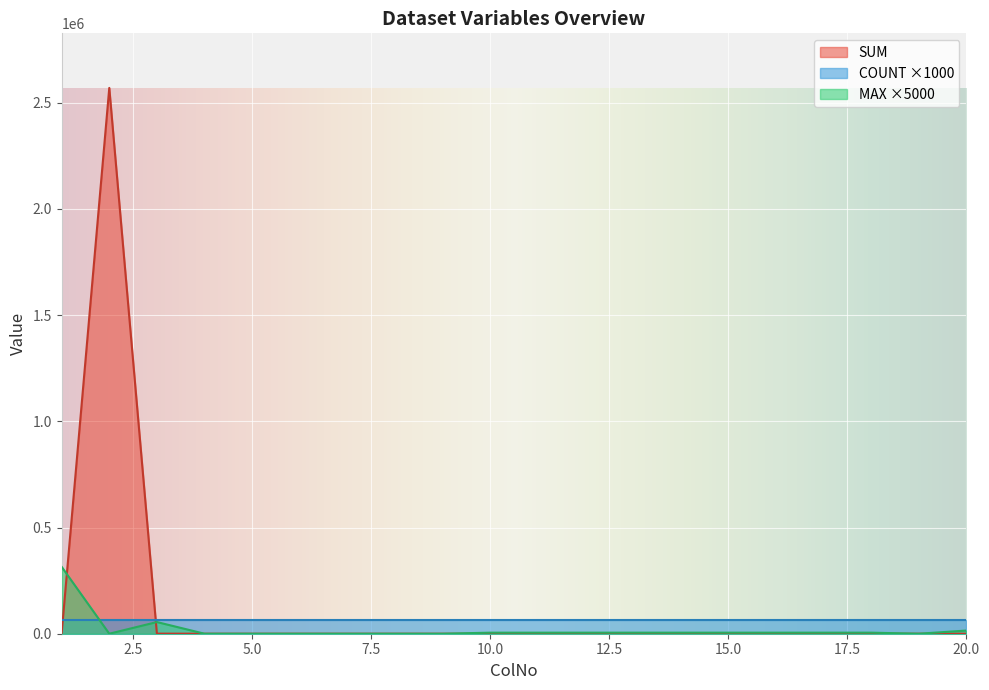

At how many categories does at least one series exceed 744820?

1